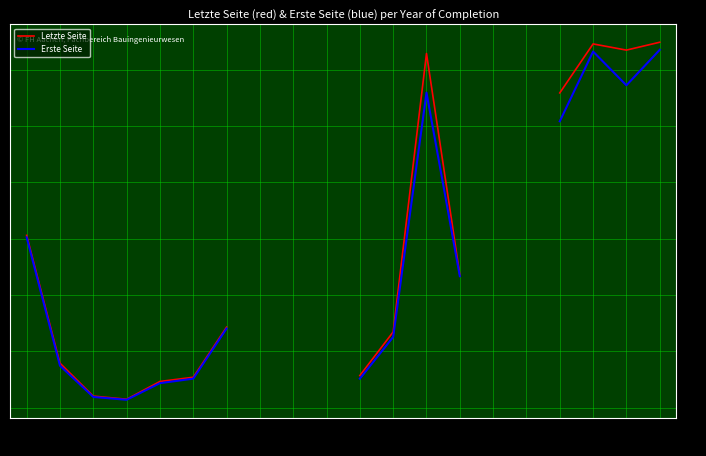

What is the maximum value shown in the chart?

1298.0